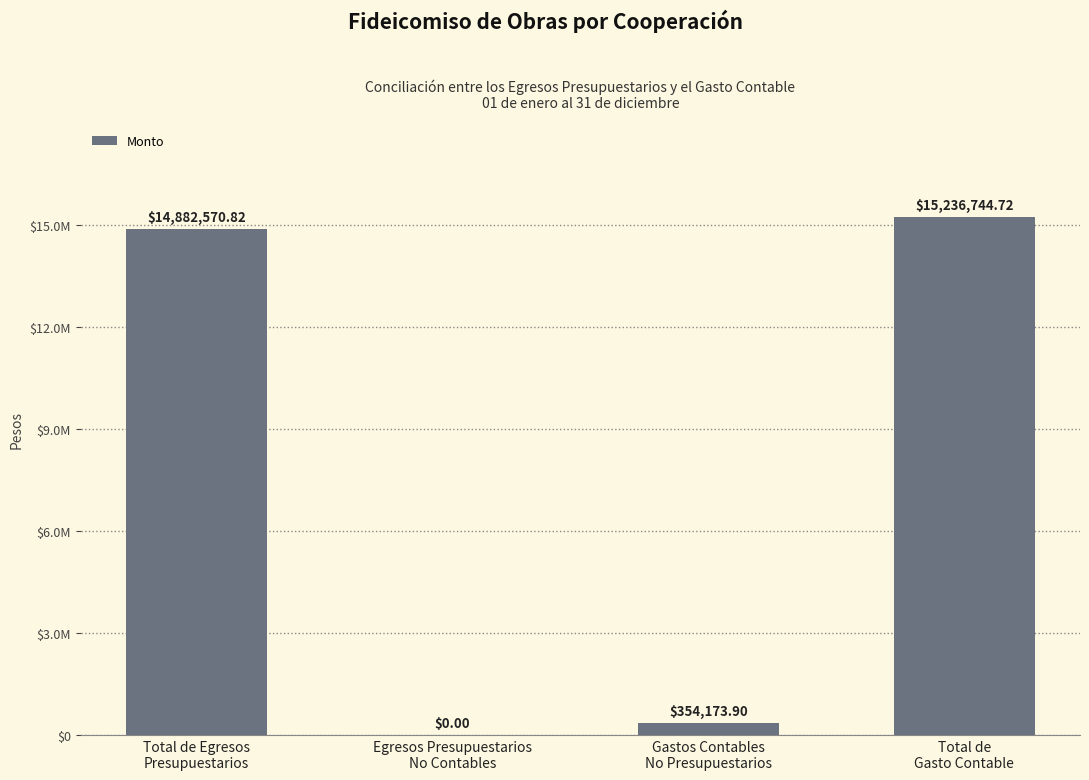

Are the bars horizontal?

No